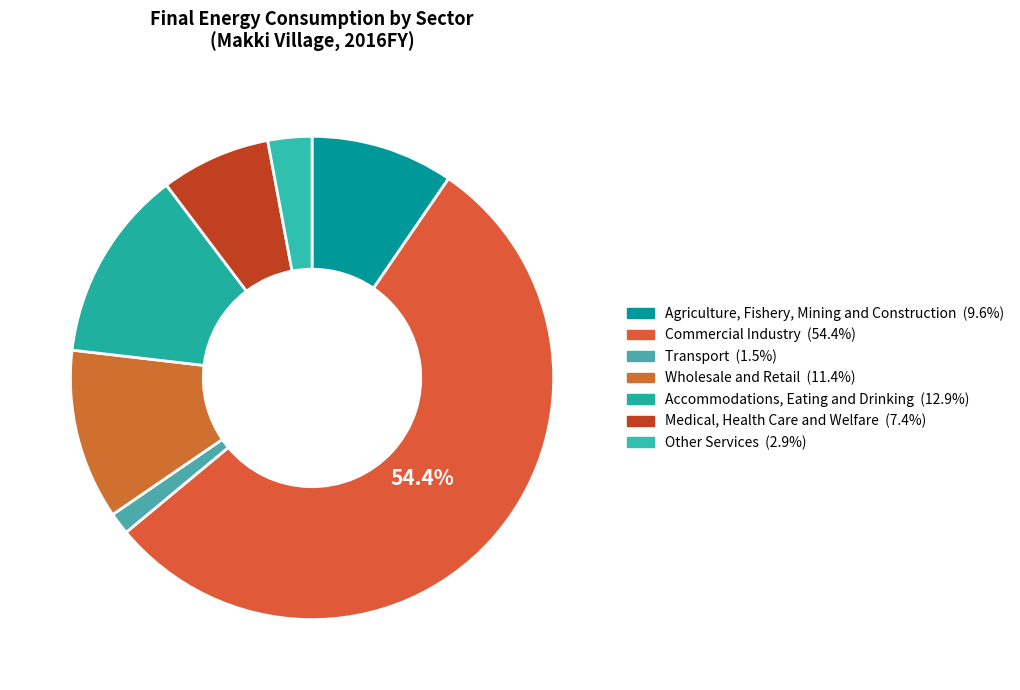

Count the number of slices in the pie.

7